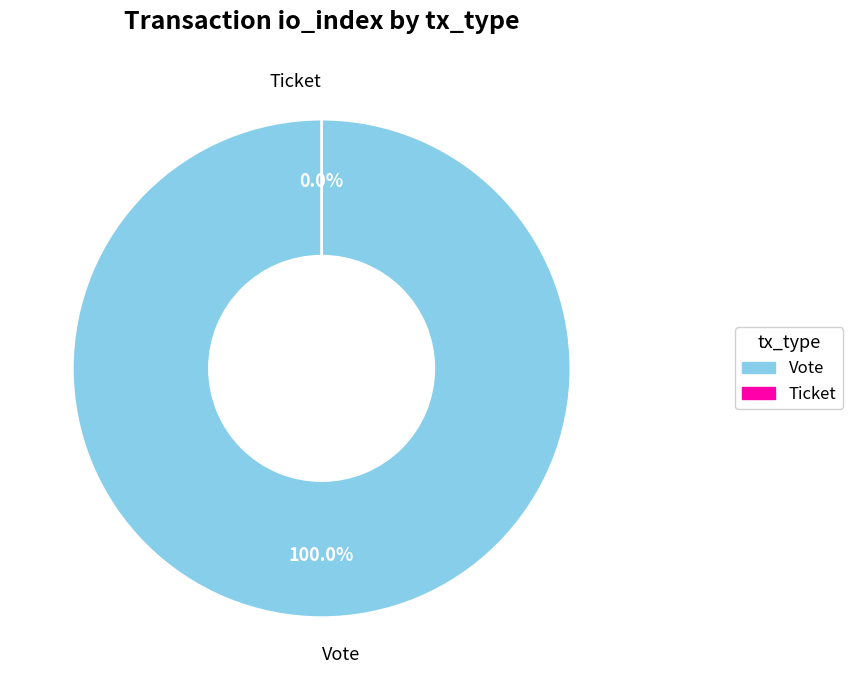

Rank the categories by value from highest to lowest.

Vote, Ticket